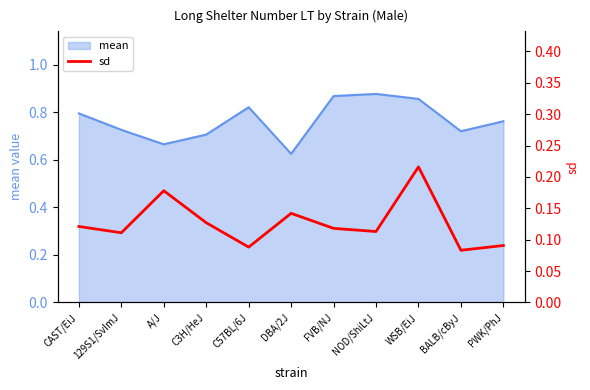

Is it true that mean equals 0.2 at BALB/cByJ?

False